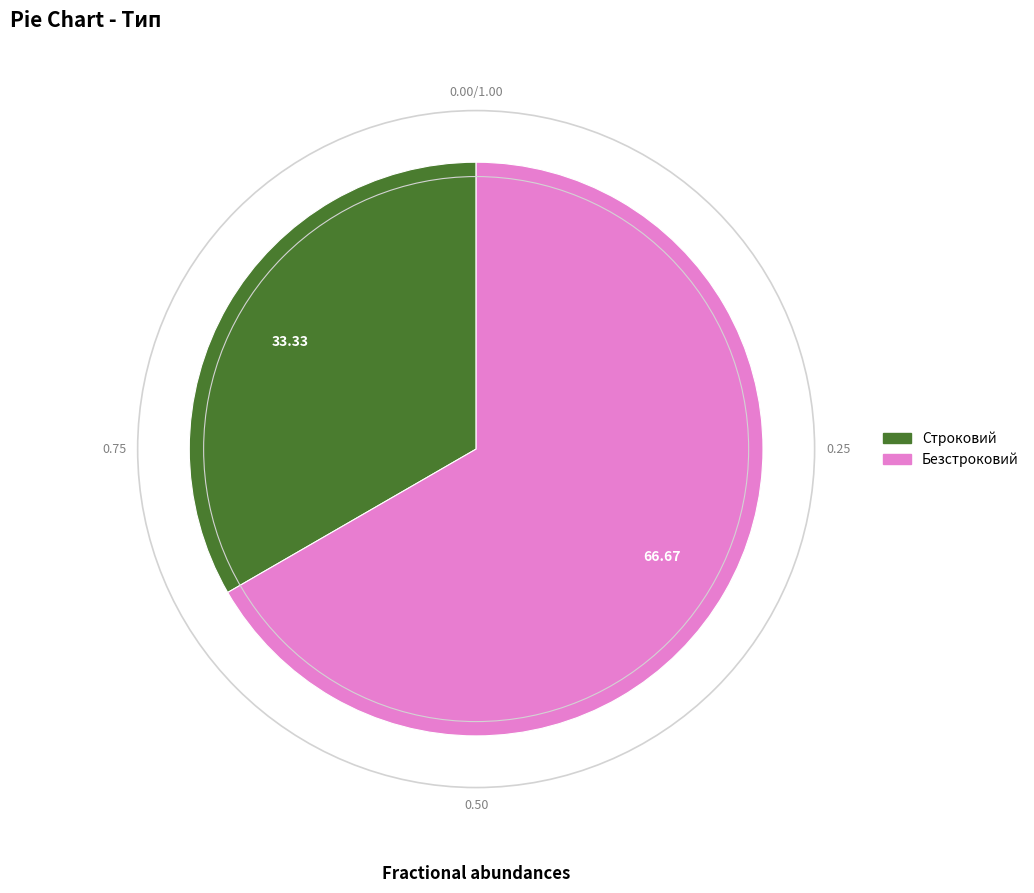

Do Строковий and Безстроковий together represent more than half of the pie?

Yes